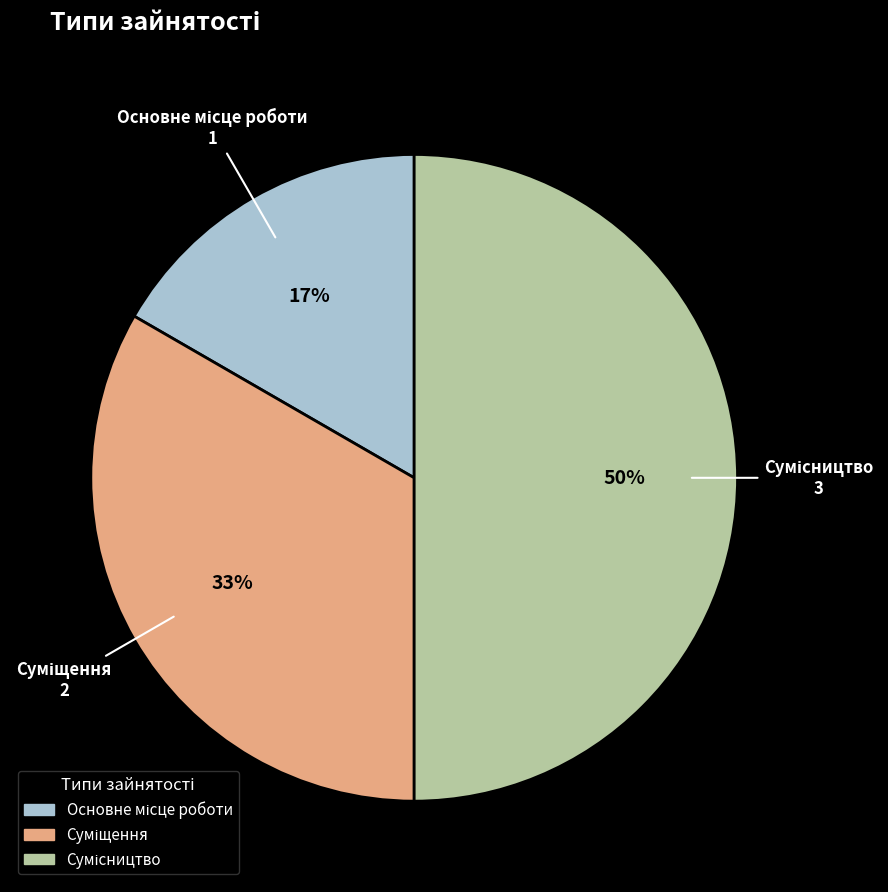

To the nearest percent, what is the average slice percentage?

33%